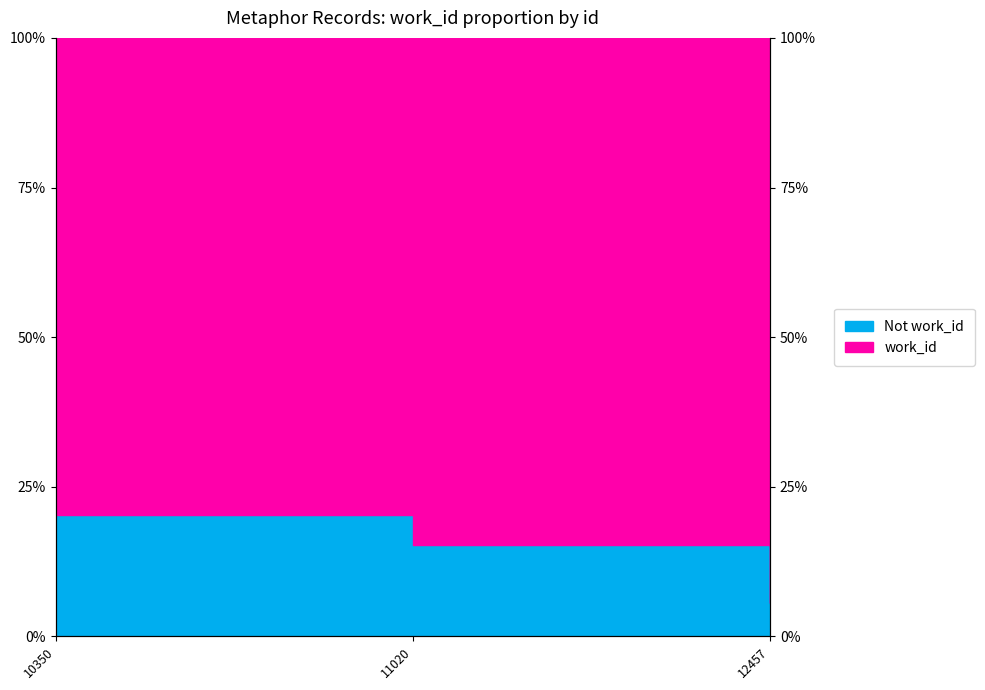

What is the sum of the values at 11020 and 12457?

20.9